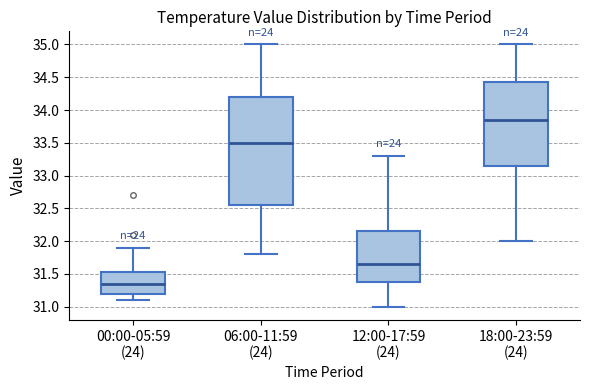

Which box has the highest median line?

18:00-23:59 (24)